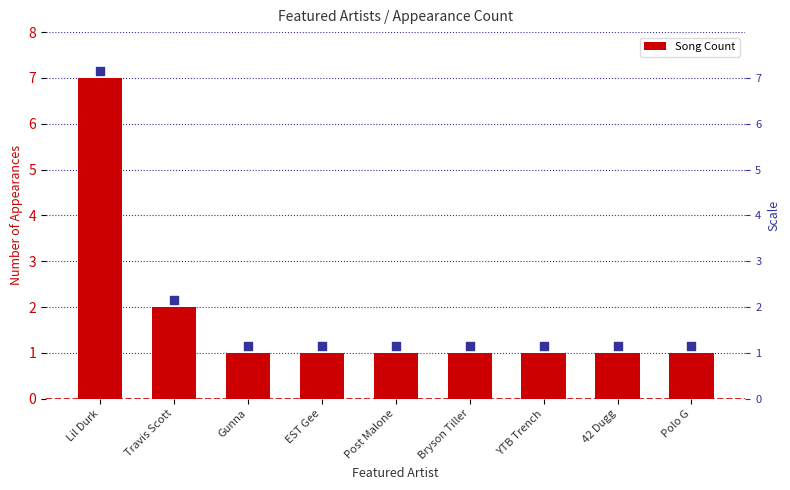

At which category is the sum across all series the highest?

Lil Durk